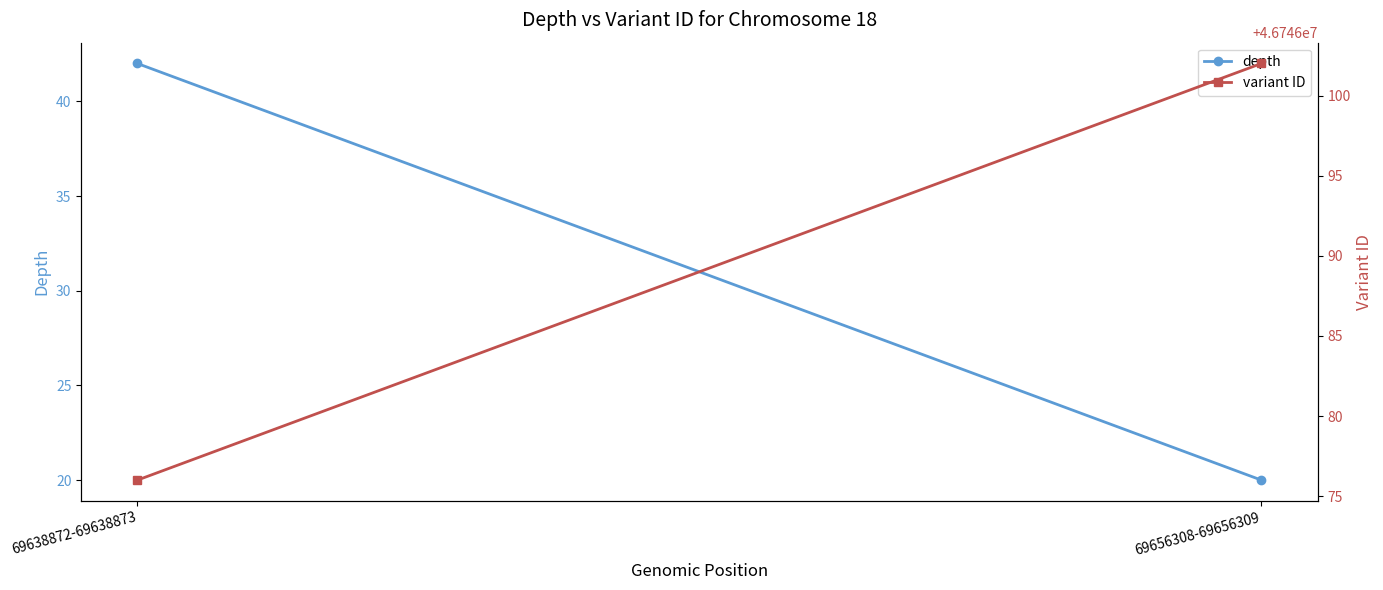

How many values in the variant ID series are below 46746102?

1